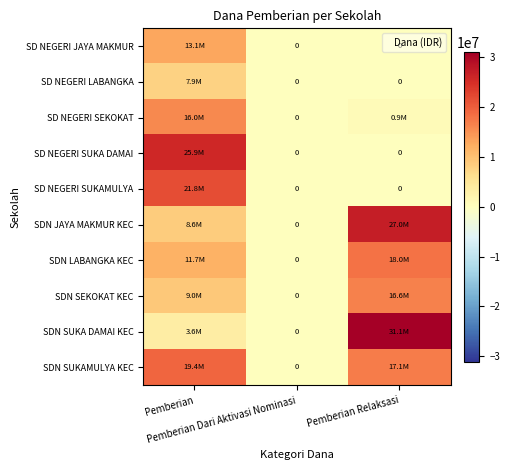

What is the maximum value for SD NEGERI SUKA DAMAI?

25875000